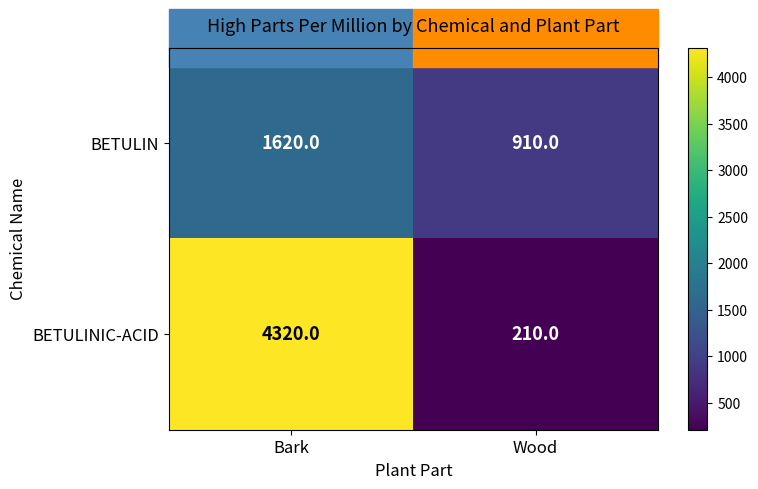

Is the value of BETULINIC-ACID at Wood greater than the value of BETULIN at Bark?

No